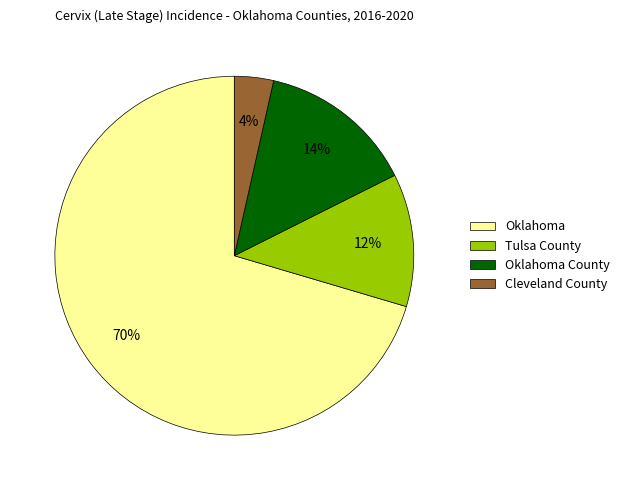

Which has a higher value, Tulsa County or Oklahoma?

Oklahoma